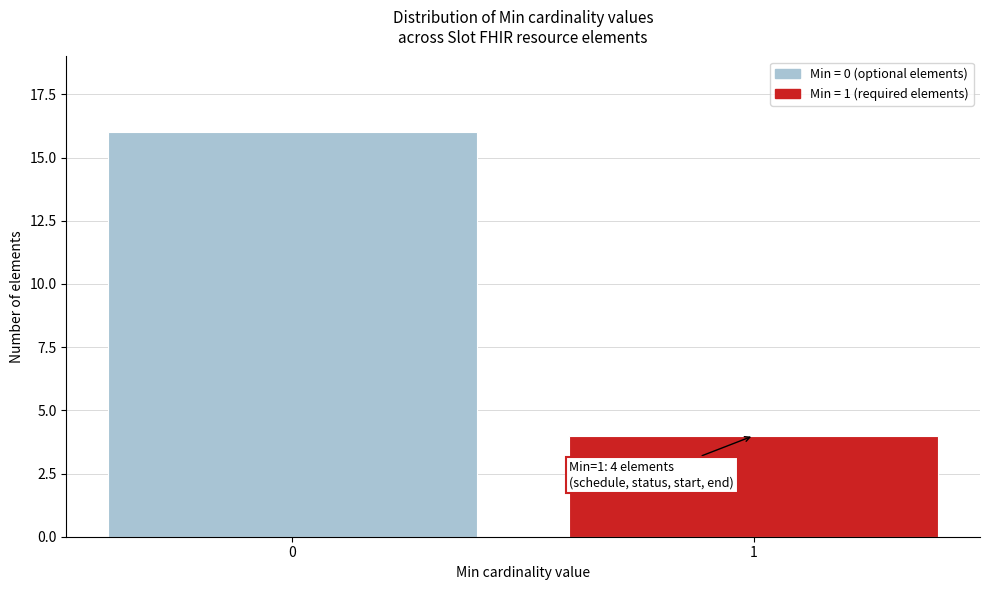

Reading right to left, extract all data points from this chart.

1=4	0=16